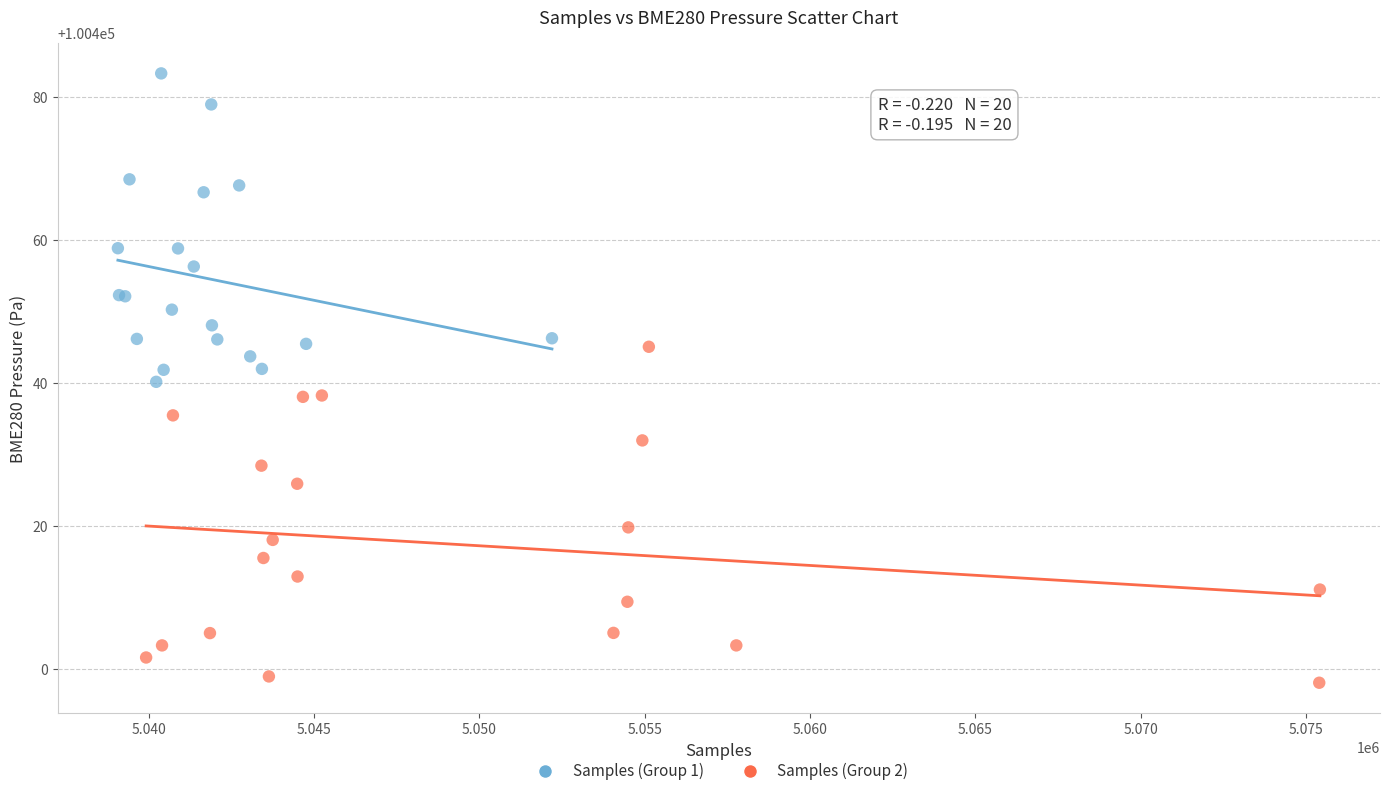

Which series reaches the maximum Y coordinate?

Samples (Group 1)